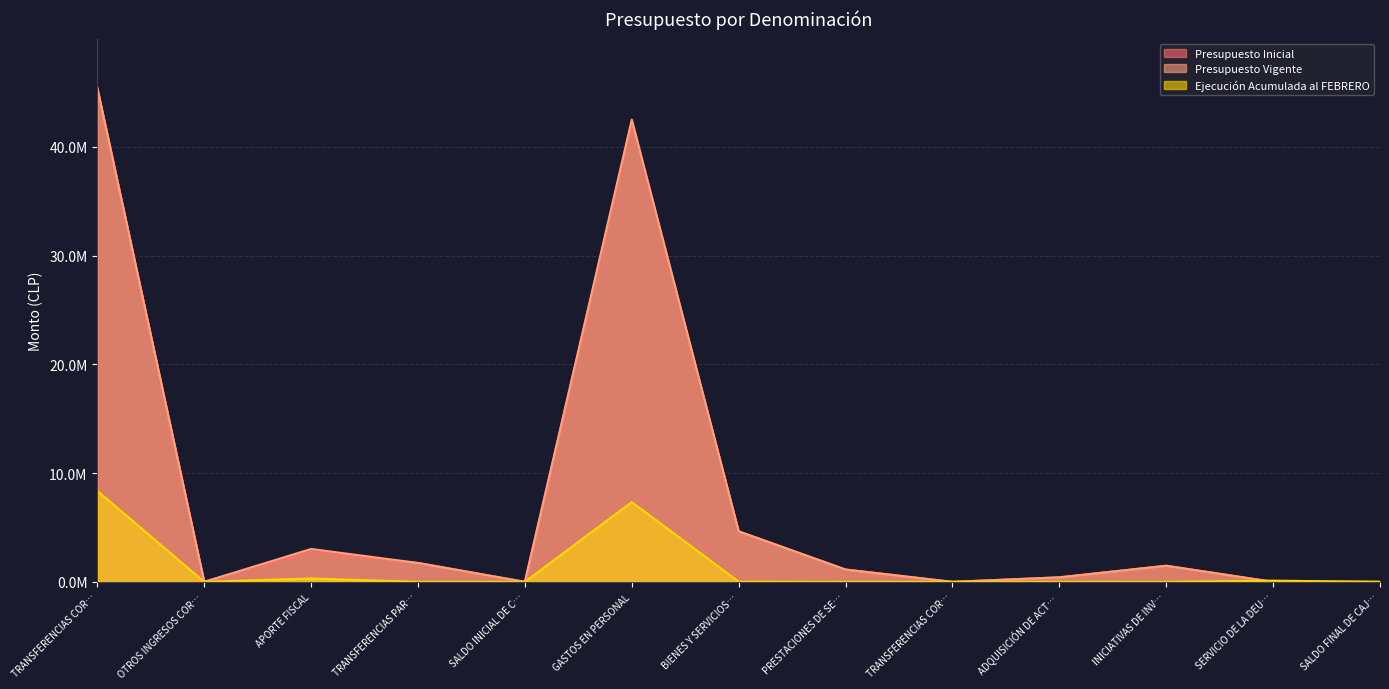

Read the Presupuesto Inicial value at TRANSFERENCIAS COR…, to the nearest 10.

45416320